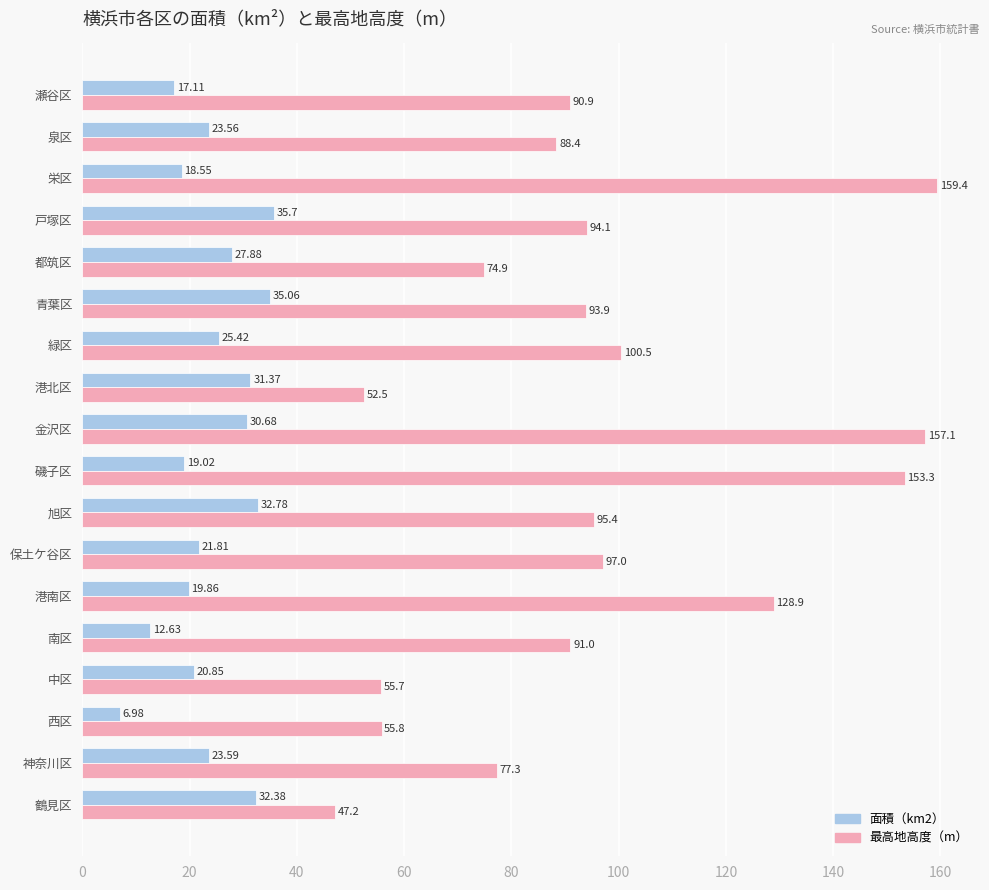

Where is 面積（km2） nearest to the value 21?

中区